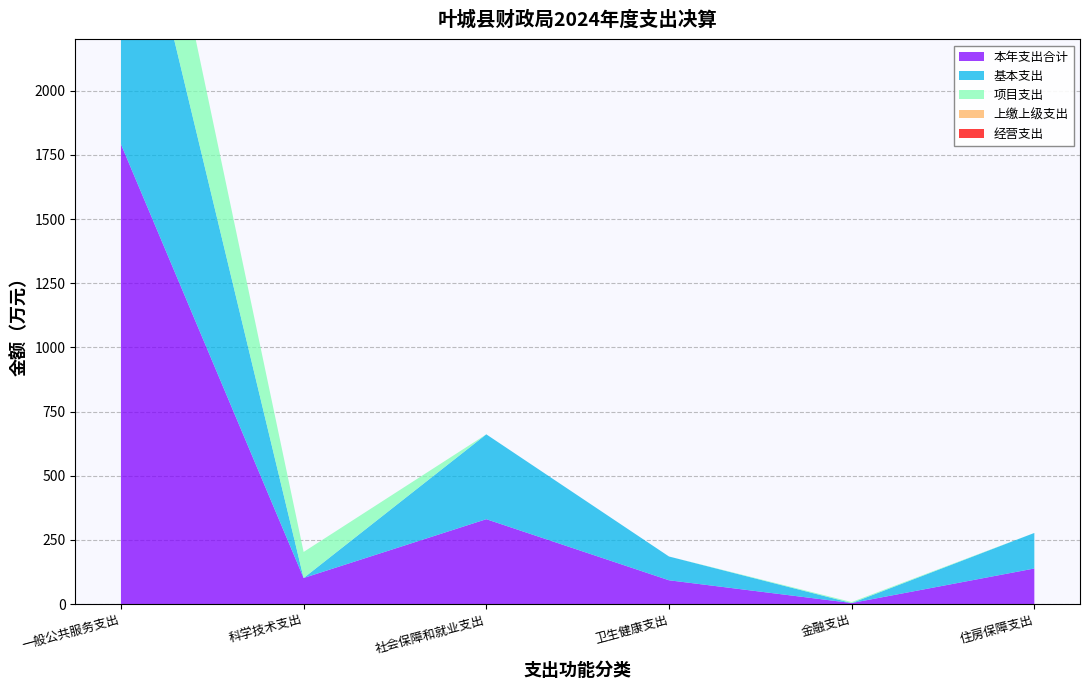

Reading right to left, list all the values displayed in this chart.

本年支出合计: 住房保障支出=138.5	金融支出=4.0	卫生健康支出=92.6	社会保障和就业支出=330.6	科学技术支出=101.5	一般公共服务支出=1791.3
基本支出: 住房保障支出=138.5	金融支出=0.0	卫生健康支出=92.6	社会保障和就业支出=330.6	科学技术支出=0.0	一般公共服务支出=1269.8
项目支出: 住房保障支出=0.0	金融支出=4.0	卫生健康支出=0.0	社会保障和就业支出=0.0	科学技术支出=101.5	一般公共服务支出=521.5
上缴上级支出: 住房保障支出=0.0	金融支出=0.0	卫生健康支出=0.0	社会保障和就业支出=0.0	科学技术支出=0.0	一般公共服务支出=0.0
经营支出: 住房保障支出=0.0	金融支出=0.0	卫生健康支出=0.0	社会保障和就业支出=0.0	科学技术支出=0.0	一般公共服务支出=0.0